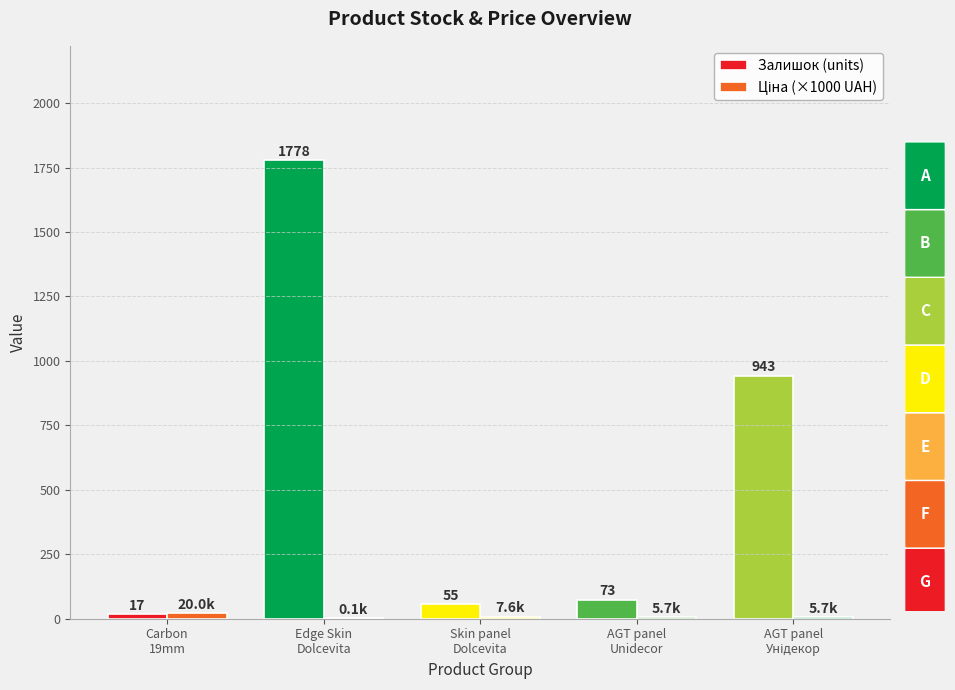

Where is Ціна (×1000 UAH) nearest to the value 10?

Skin panel
Dolcevita